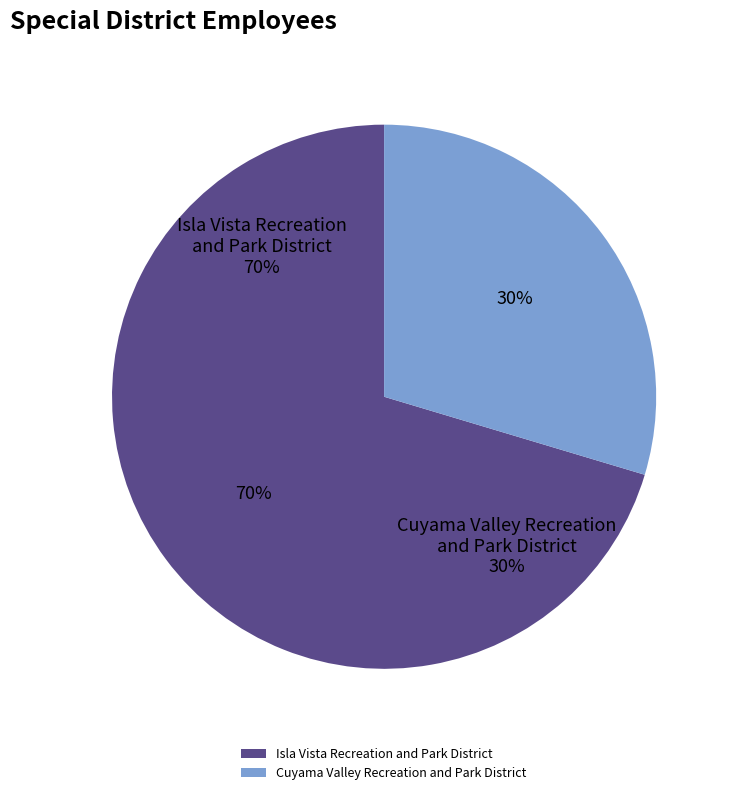

The Cuyama Valley Recreation and Park District slice represents 30% of the pie. True or false?

True